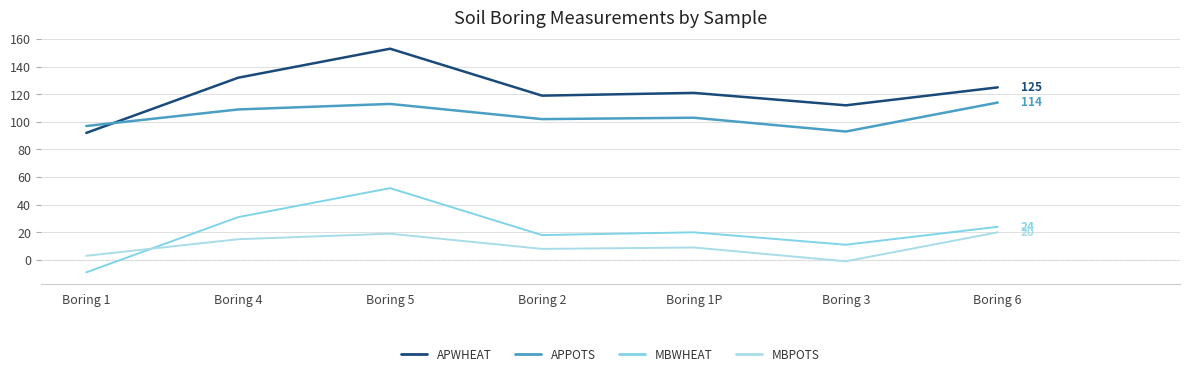

The value of APWHEAT at Boring 5 is 264. True or false?

False